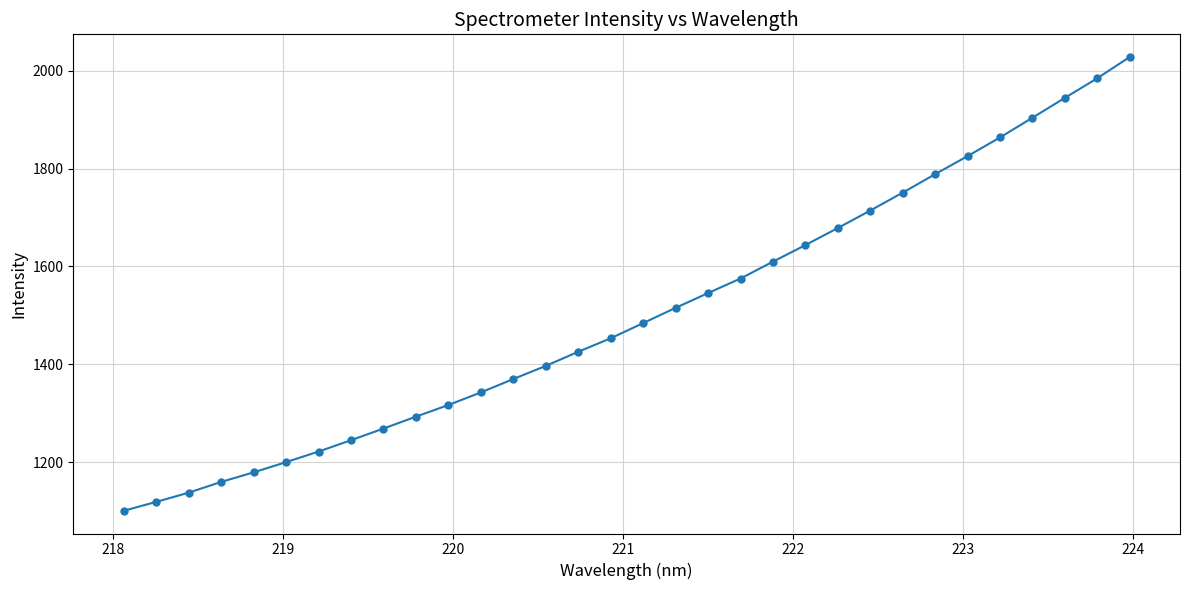

What is the smallest value displayed?

1101.3